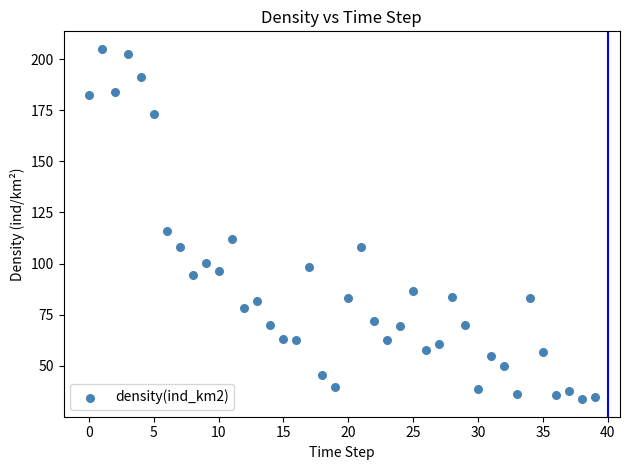

What Y value in the scatter plot is closest to 119?

116.0